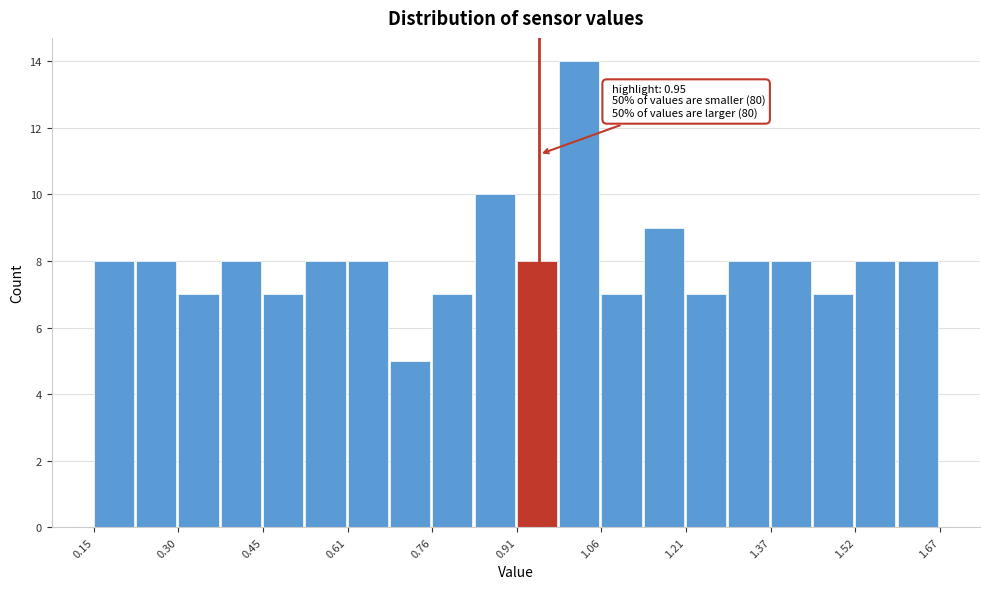

Around what value on the x-axis is the tallest bar? Give the approximate position of its centre, as read against the axis.

1.02